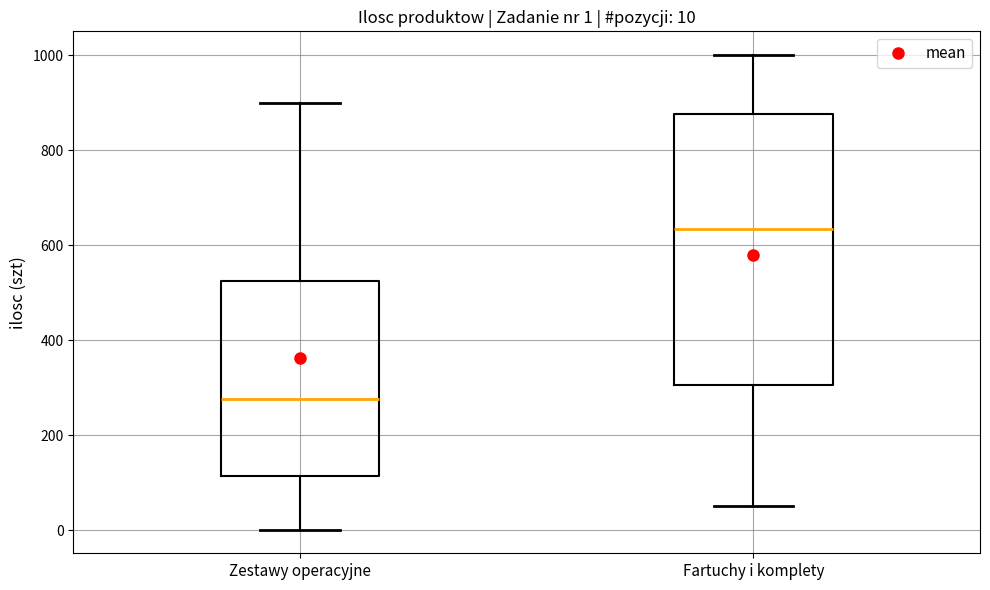

Which box has the highest median line?

Fartuchy i komplety